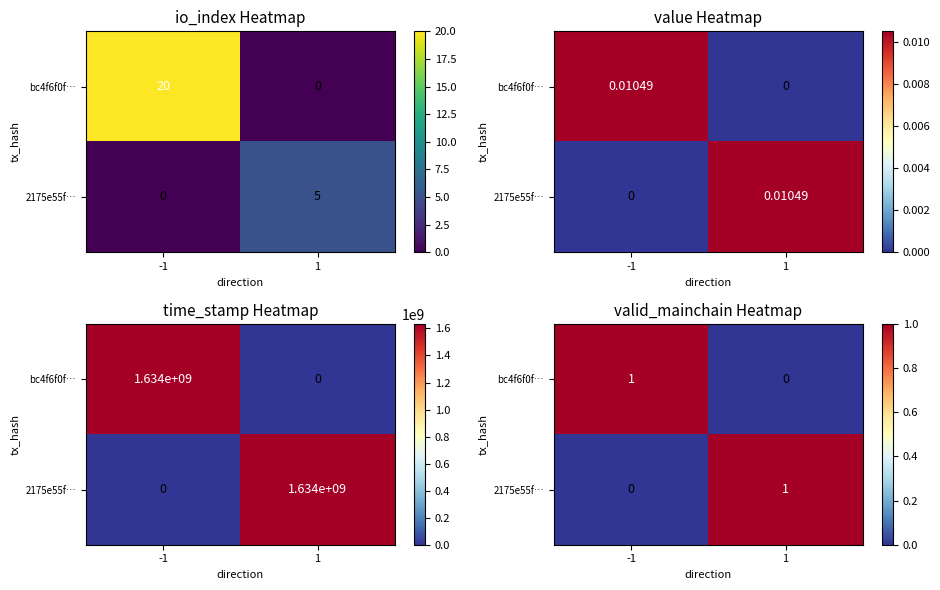

What is the sum of the 2175e55f… values at 1 and -1?

1